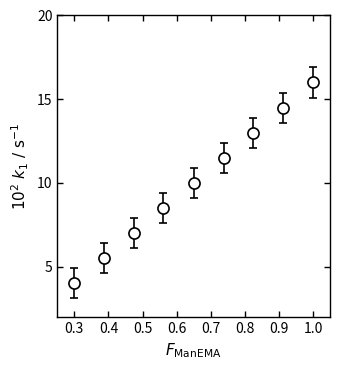

What is the smallest value displayed?

4.0